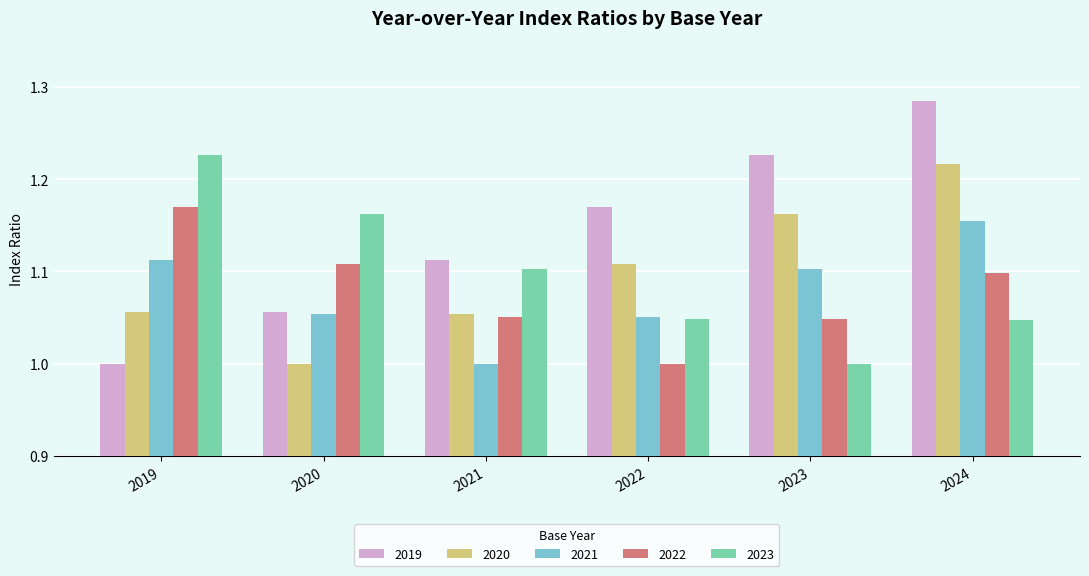

What is the difference between the maximum and minimum values in the 2023 series?

0.2